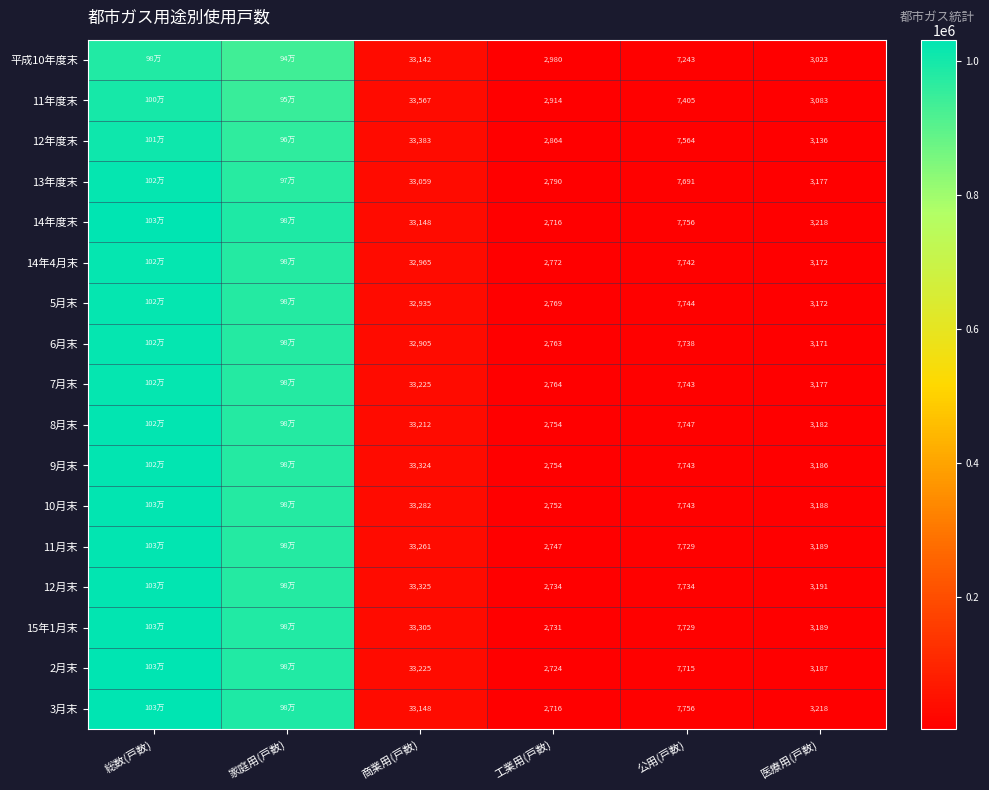

What is the maximum value shown in the chart?

1031586